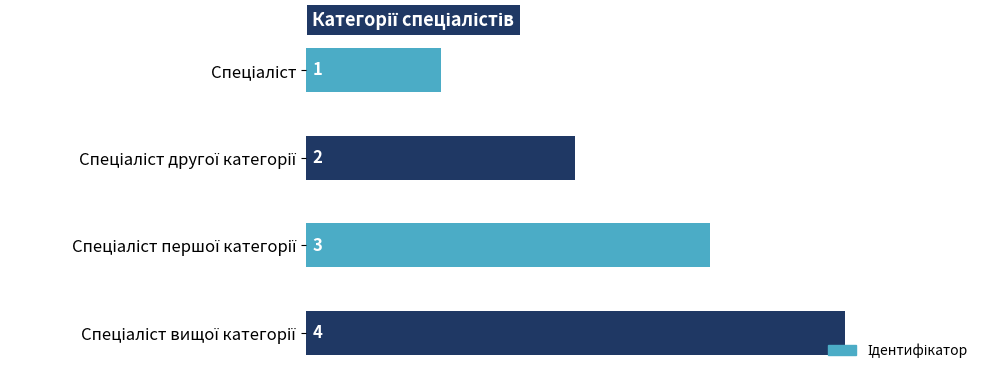

Count the values in the range 2 to 4.

3